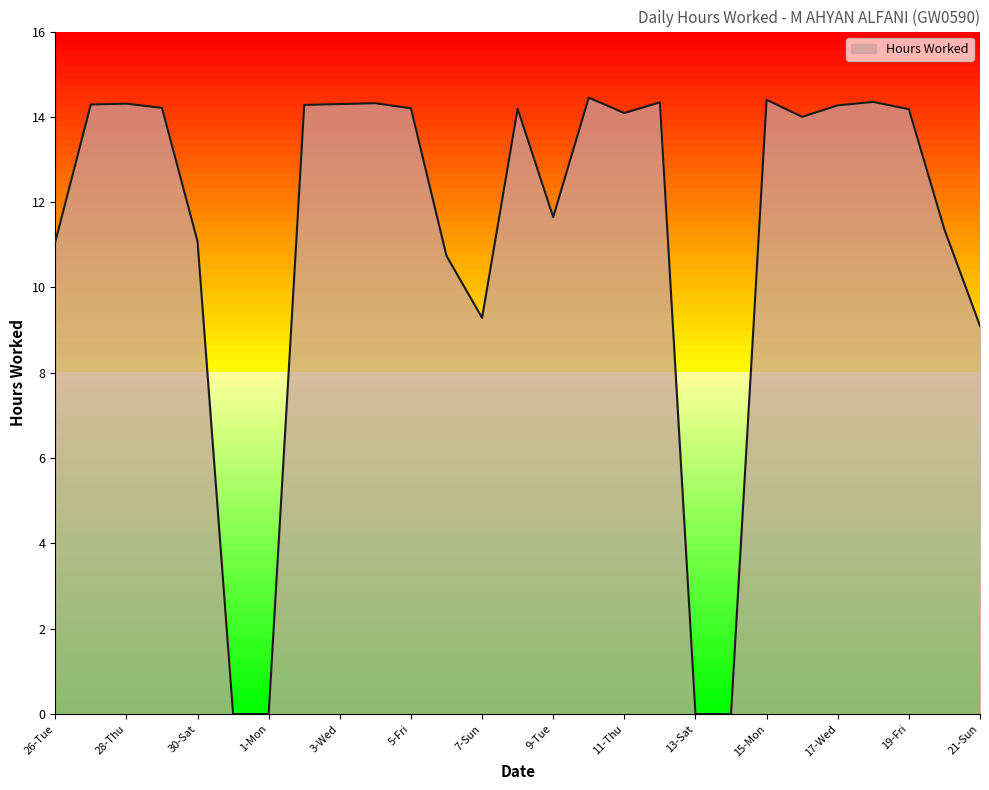

Does the chart have visible grid lines?

No